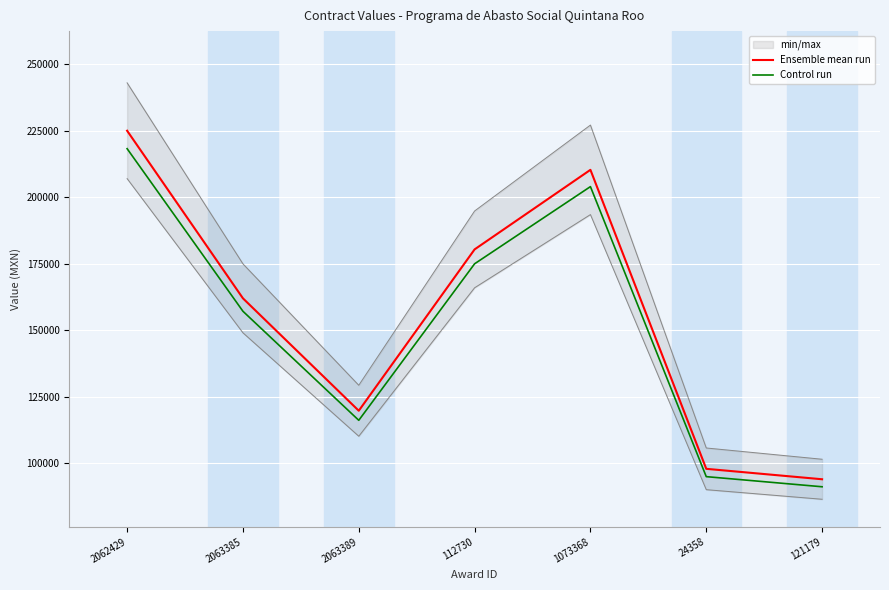

In Control run, how many points are higher than both neighbors (excluding endpoints)?

1